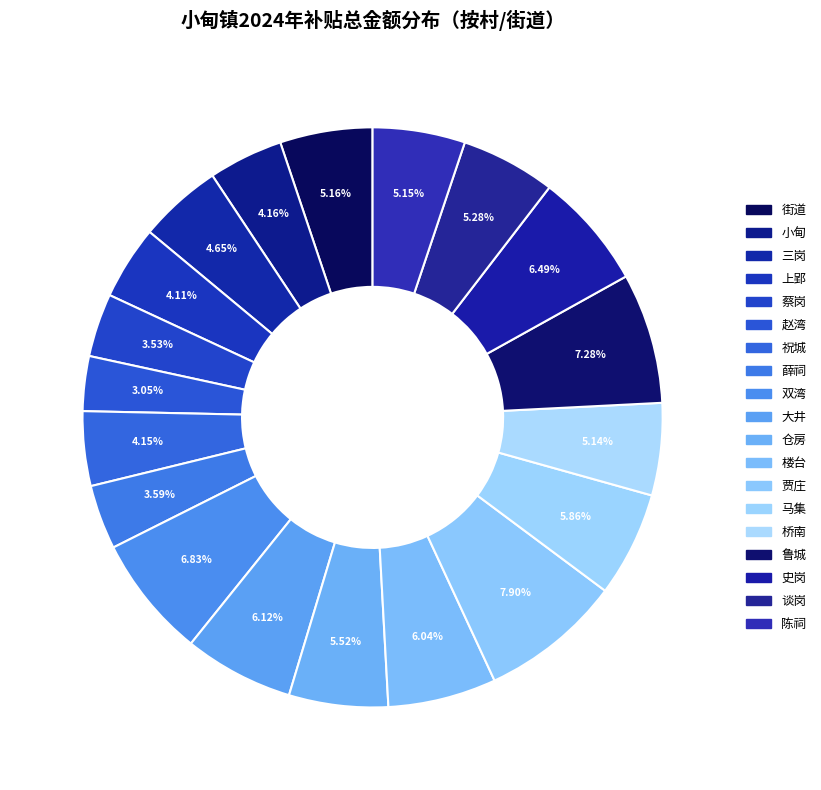

Count the number of slices in the pie.

19